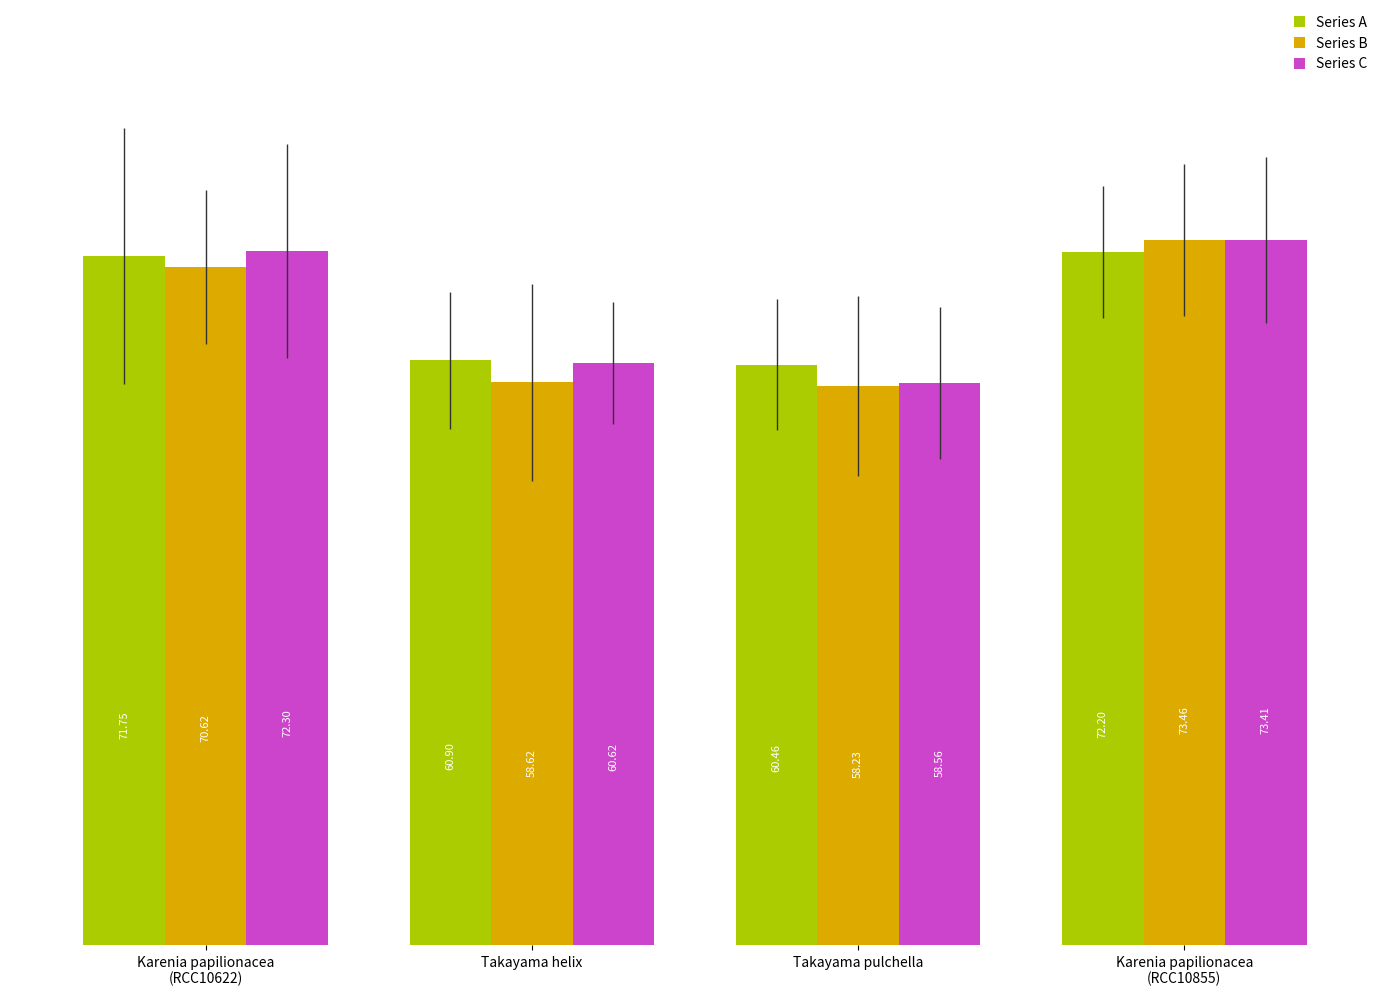

The Series B series shows 36.4 at Takayama pulchella. True or false?

False